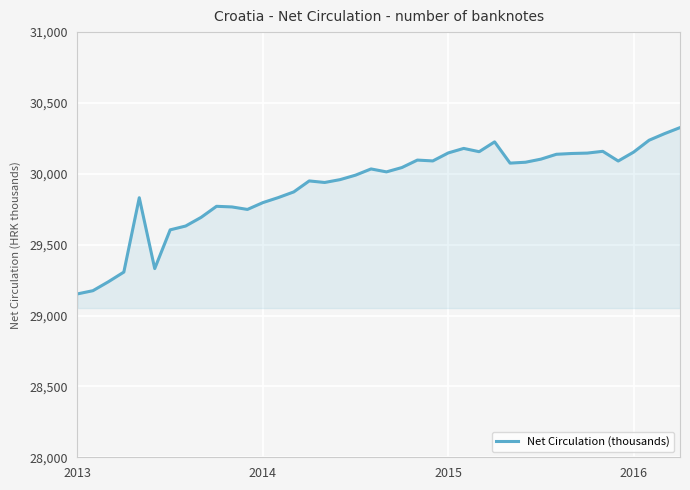

What is the greatest value displayed?

30326.2